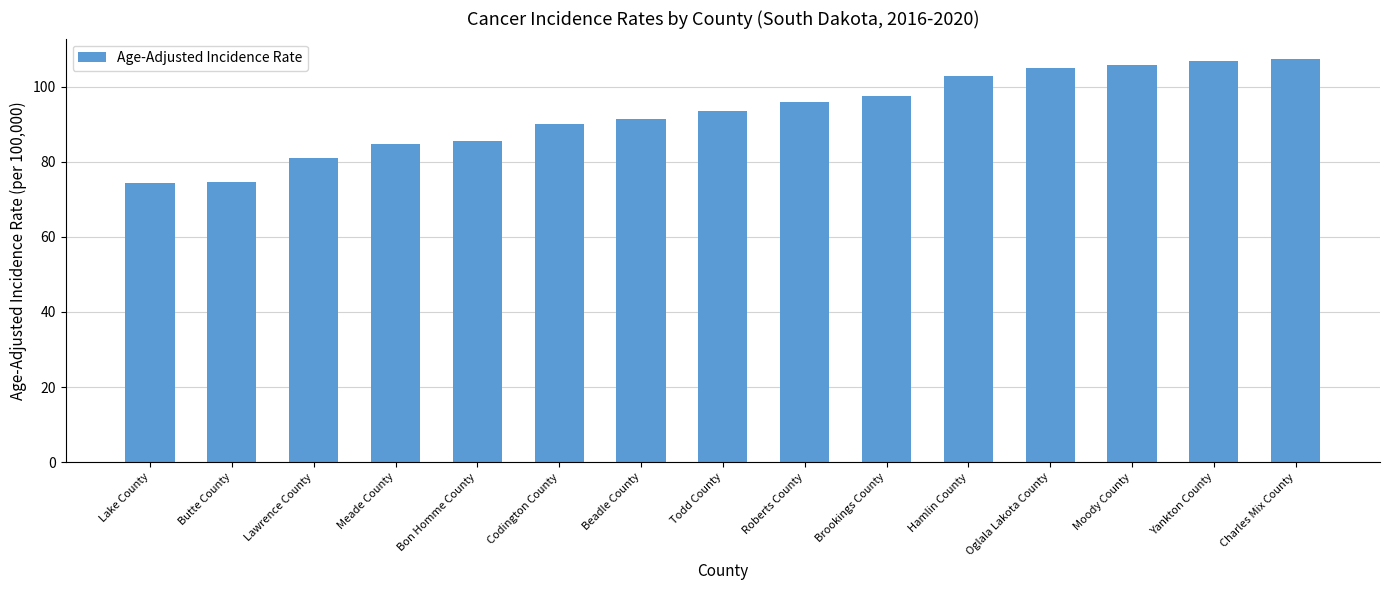

Read the value at Todd County.

93.4